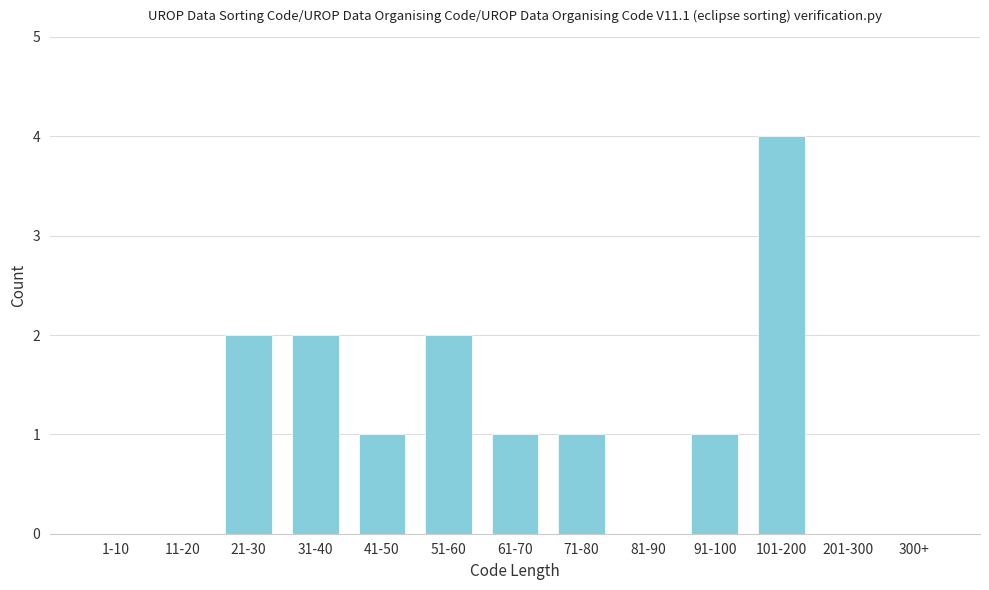

Reading right to left, extract all data points from this chart.

300+=0	201-300=0	101-200=4	91-100=1	81-90=0	71-80=1	61-70=1	51-60=2	41-50=1	31-40=2	21-30=2	11-20=0	1-10=0